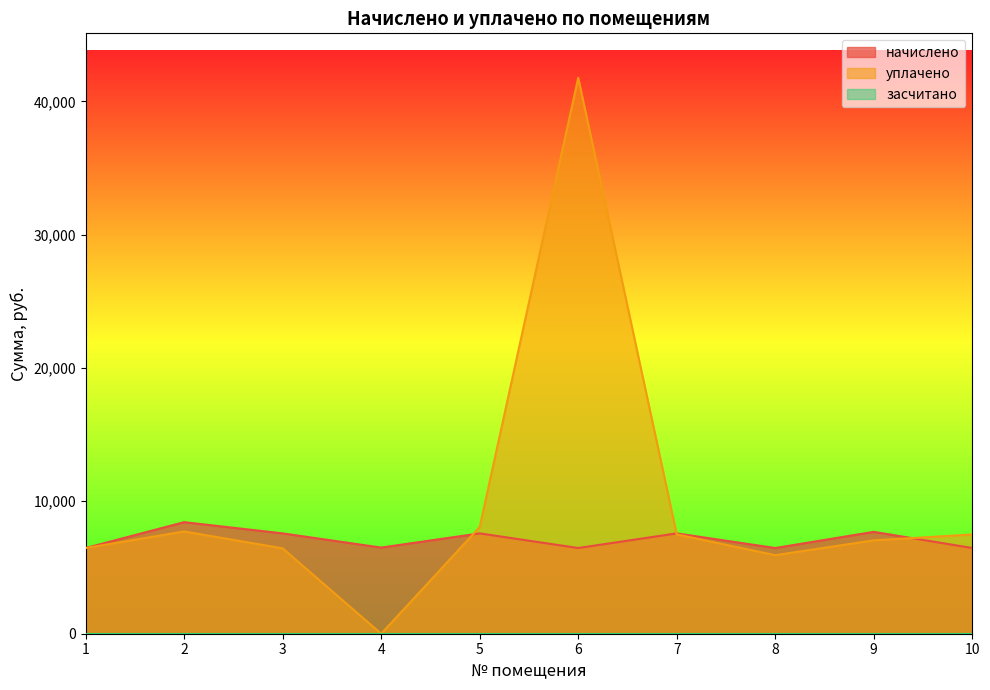

What is the value of the уплачено point at the 10th from the left?

7458.2